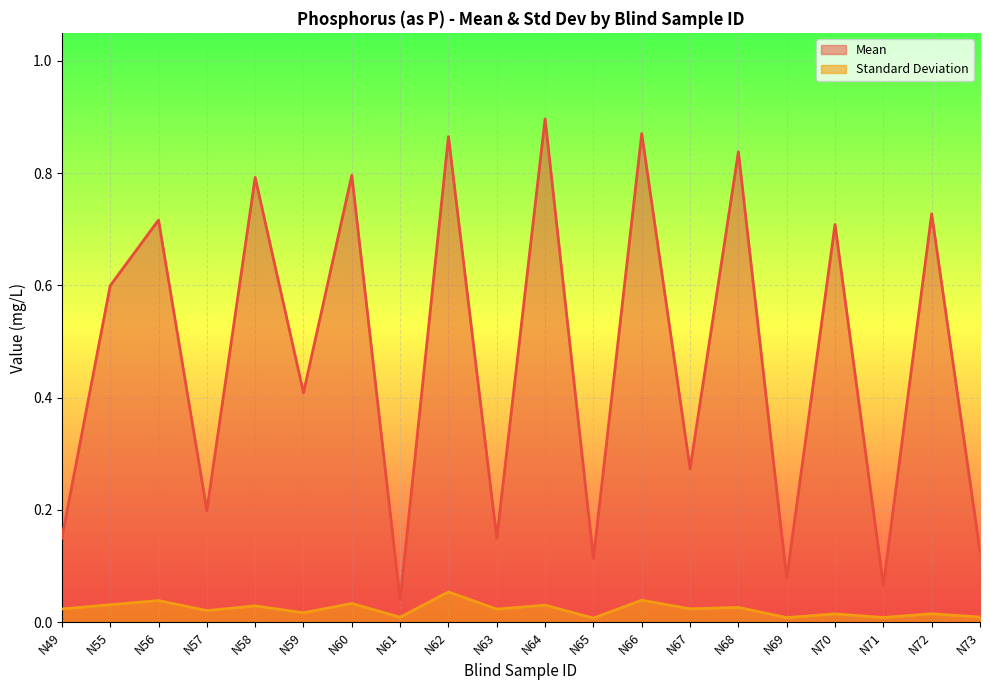

What are all the series names shown in the legend?

Mean, Standard Deviation